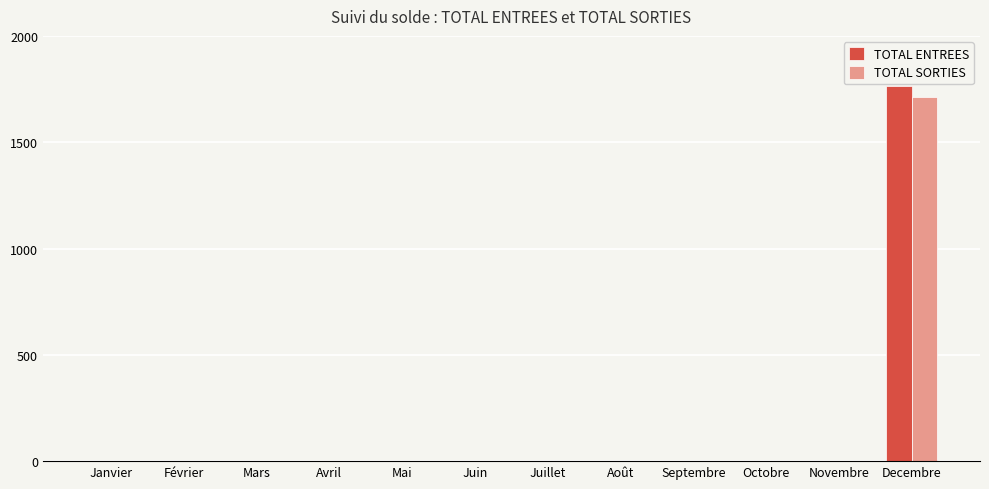

True or false: TOTAL ENTREES has a value of -582.3 at Mars.

False